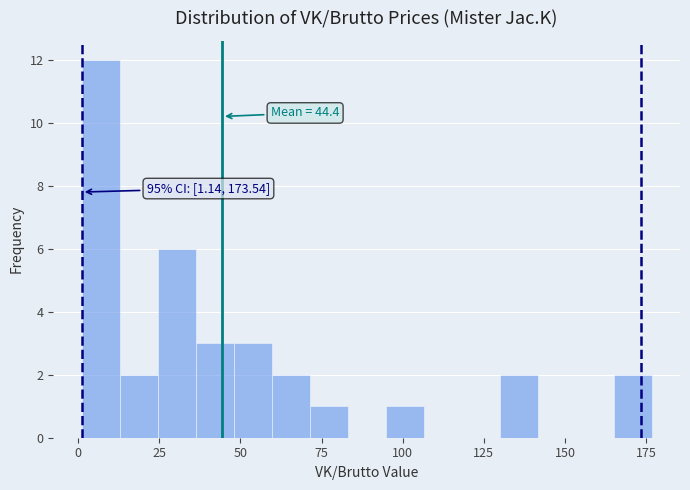

Around what value on the x-axis is the tallest bar? Give the approximate position of its centre, as read against the axis.

5